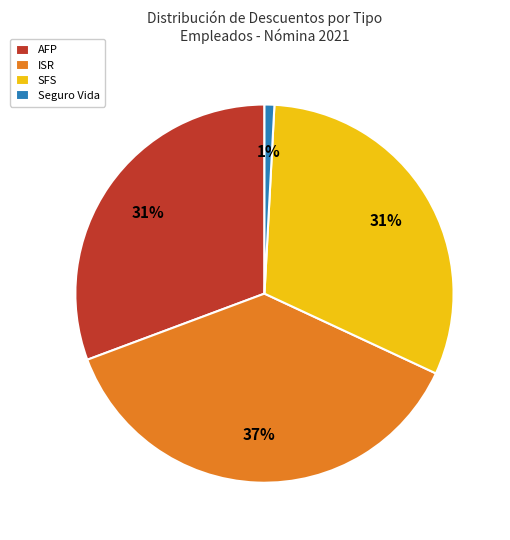

Is there any slice that represents more than half of the pie?

No